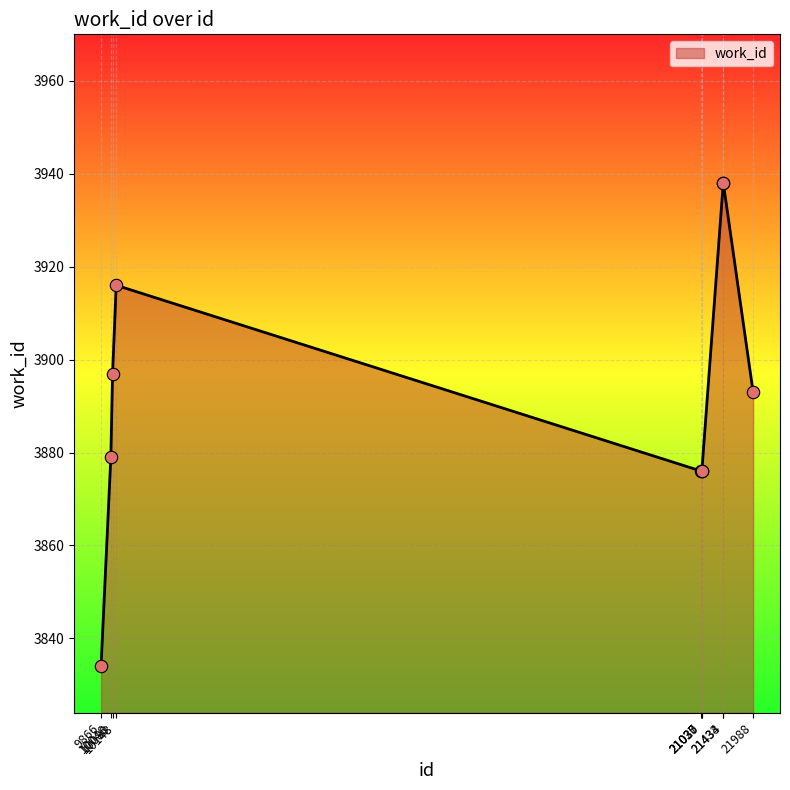

What is the change in value from 10048 to 21027?

-3